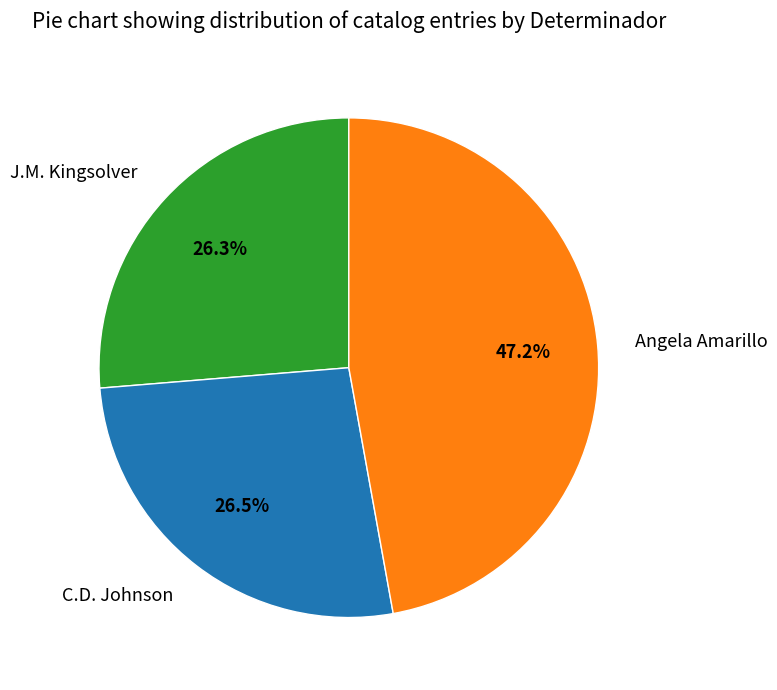

Does Angela Amarillo represent more than half of the total?

No